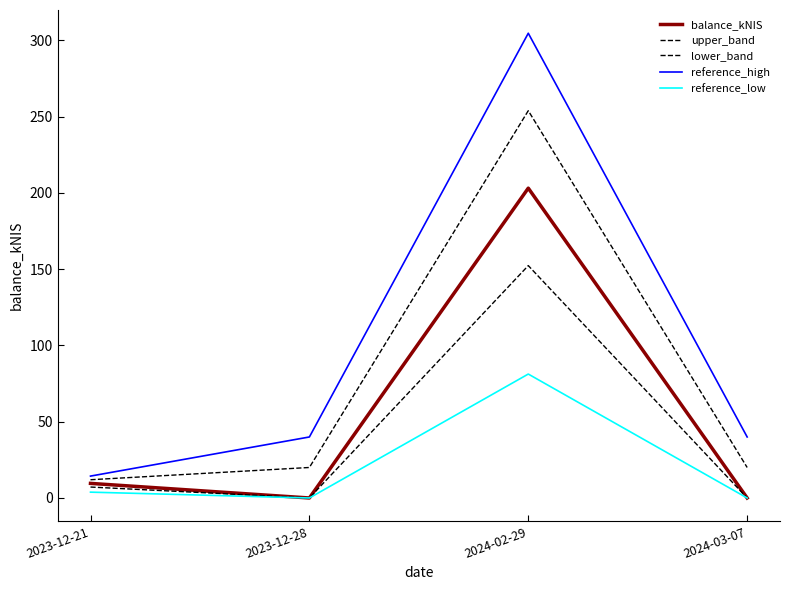

True or false: reference_low and upper_band intersect in this chart.

False